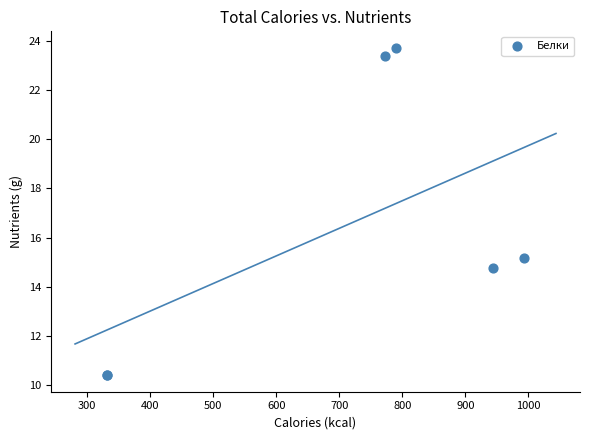

What Y value in the scatter plot is closest to 17?

15.2